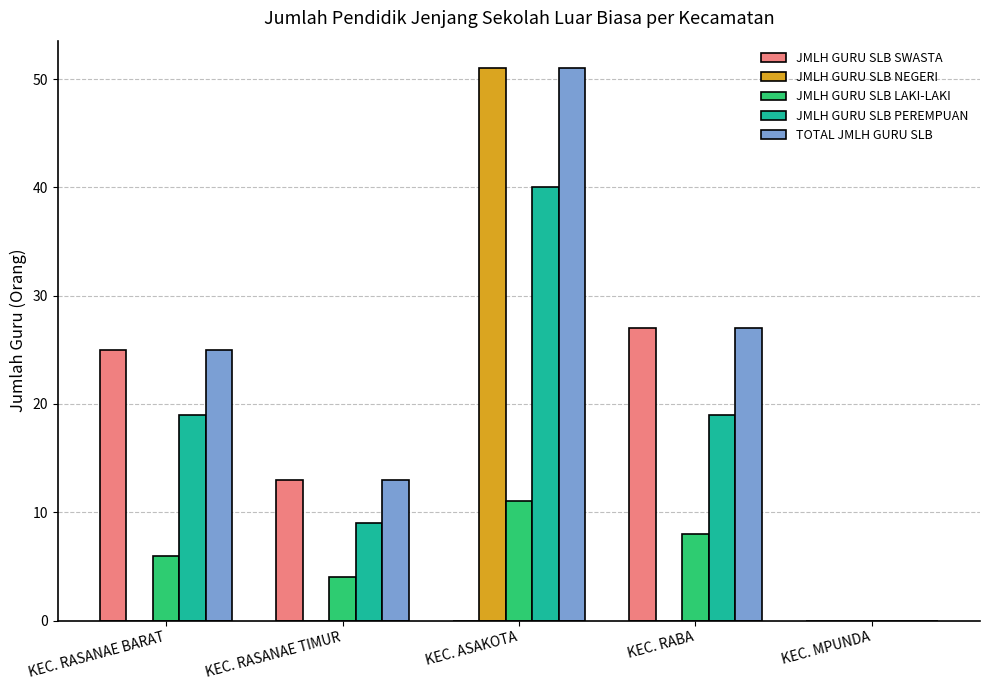

Is it true that TOTAL JMLH GURU SLB equals 25 at KEC. RASANAE BARAT?

True